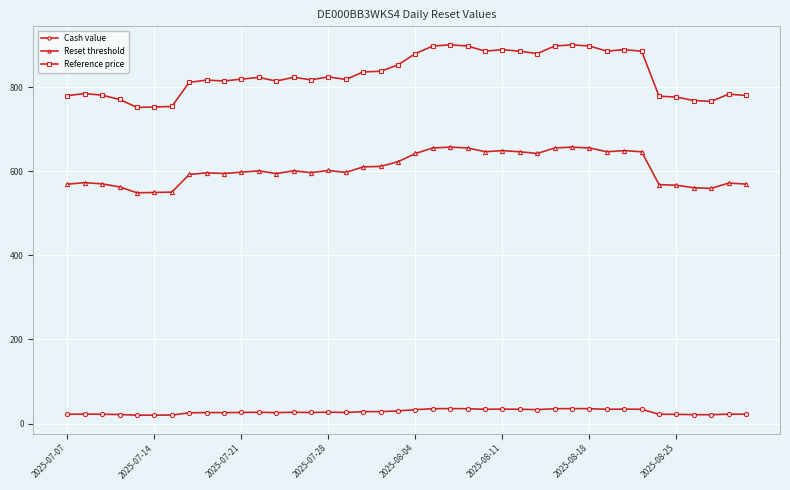

What is the average value of the Cash value series?

27.9